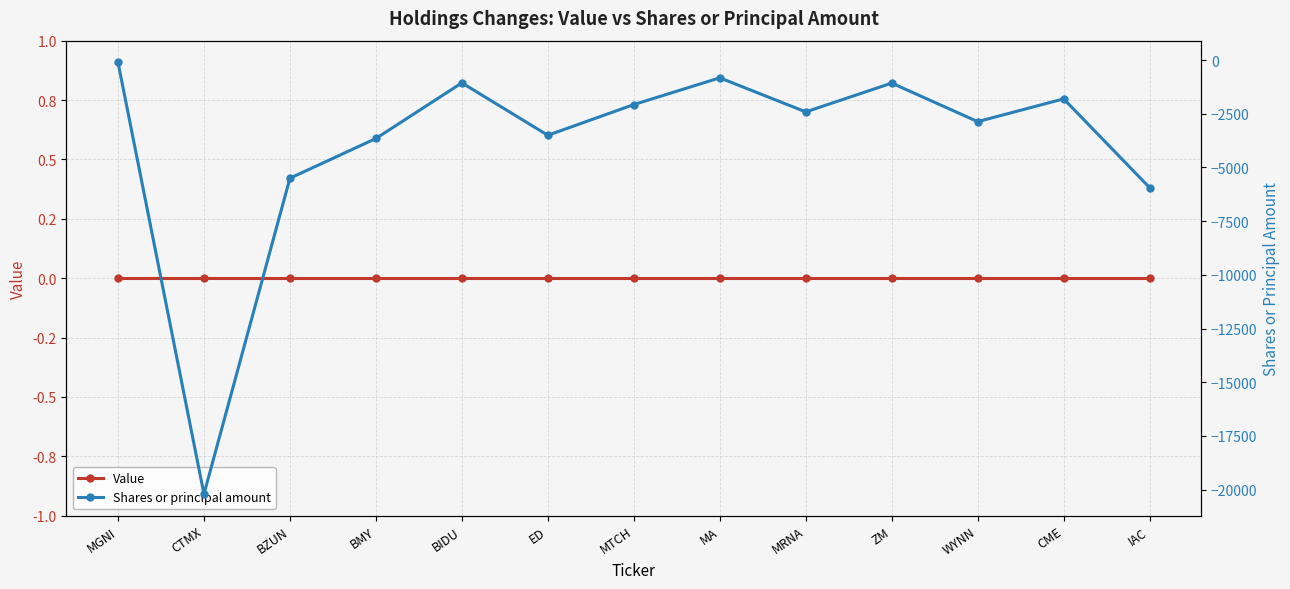

What is the value of the Shares or principal amount point at the 12th from the left?

-1805